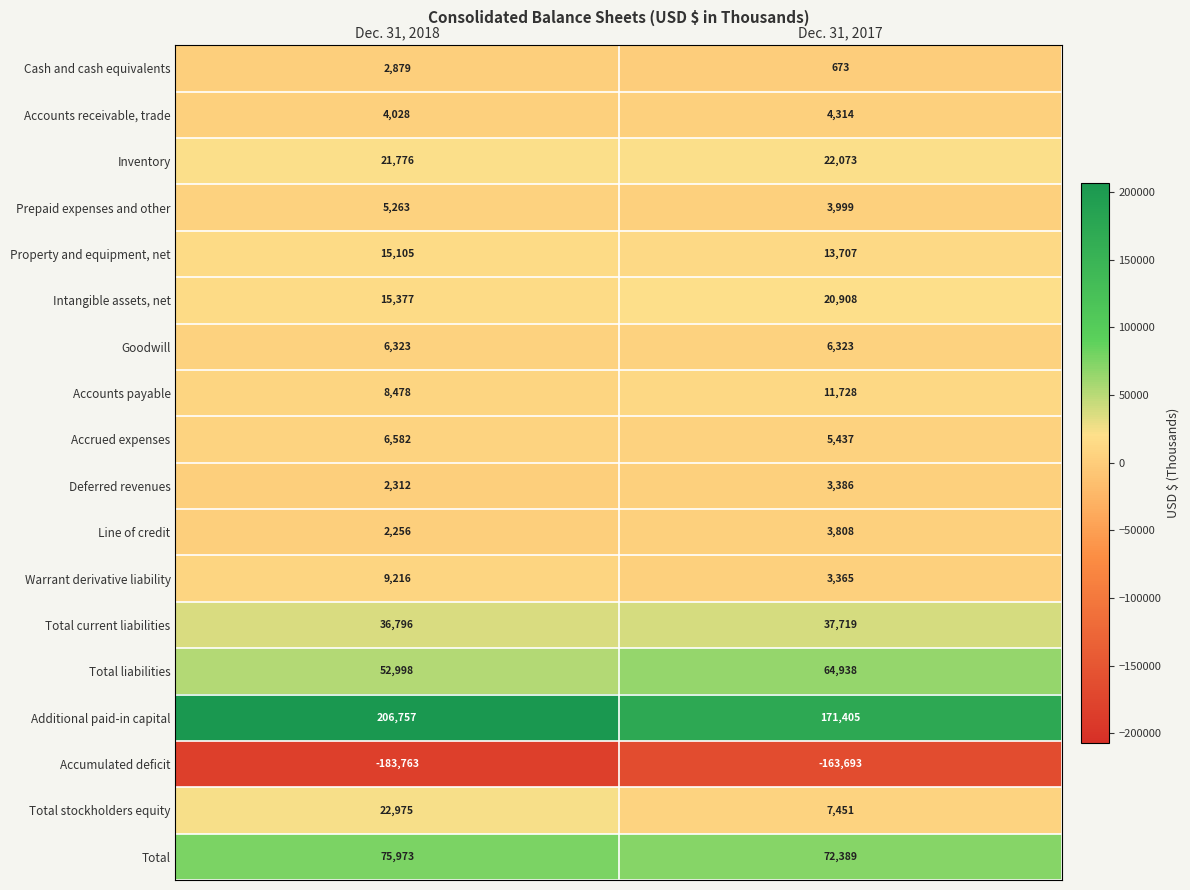

The Total current liabilities series shows 53384 at Dec. 31, 2017. True or false?

False